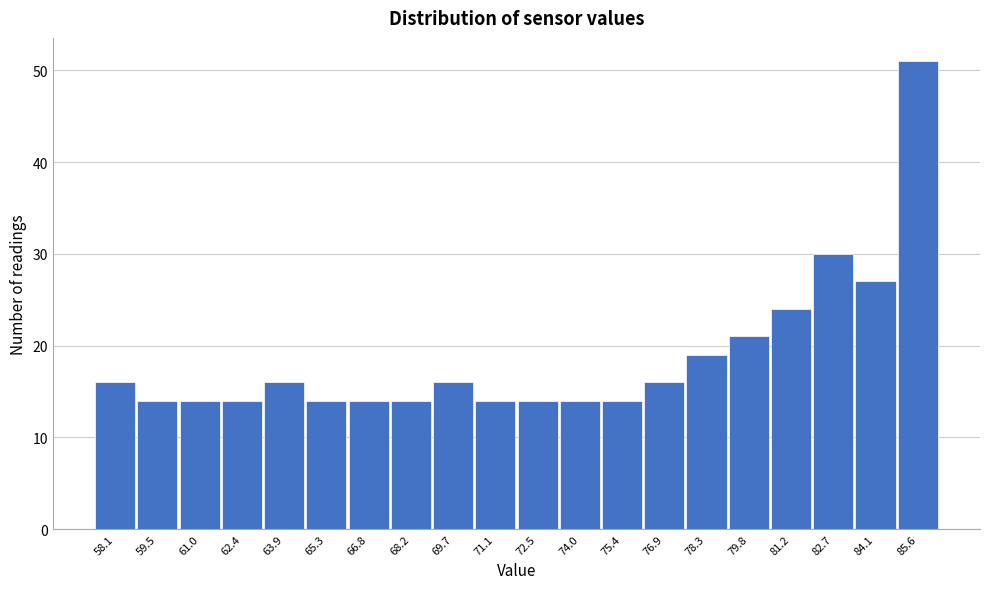

Reading right to left, extract all data points from this chart.

85.6=51	84.1=27	82.7=30	81.2=24	79.8=21	78.3=19	76.9=16	75.4=14	74.0=14	72.5=14	71.1=14	69.7=16	68.2=14	66.8=14	65.3=14	63.9=16	62.4=14	61.0=14	59.5=14	58.1=16